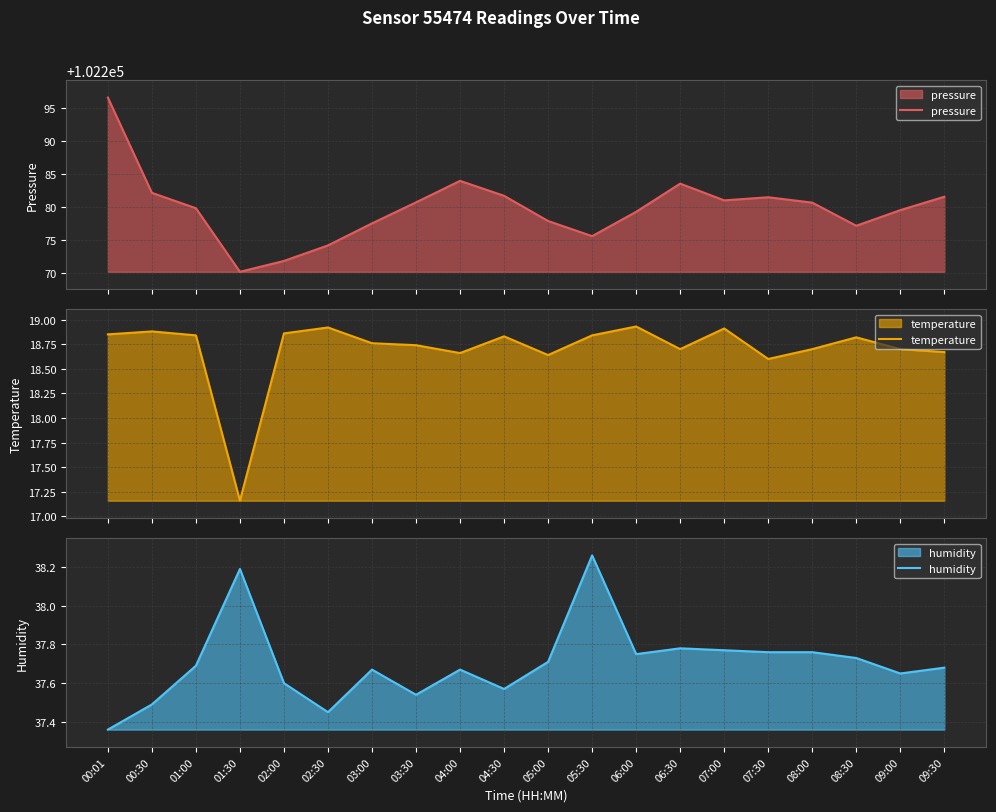

What is the label of the 7th point from the right?

06:30